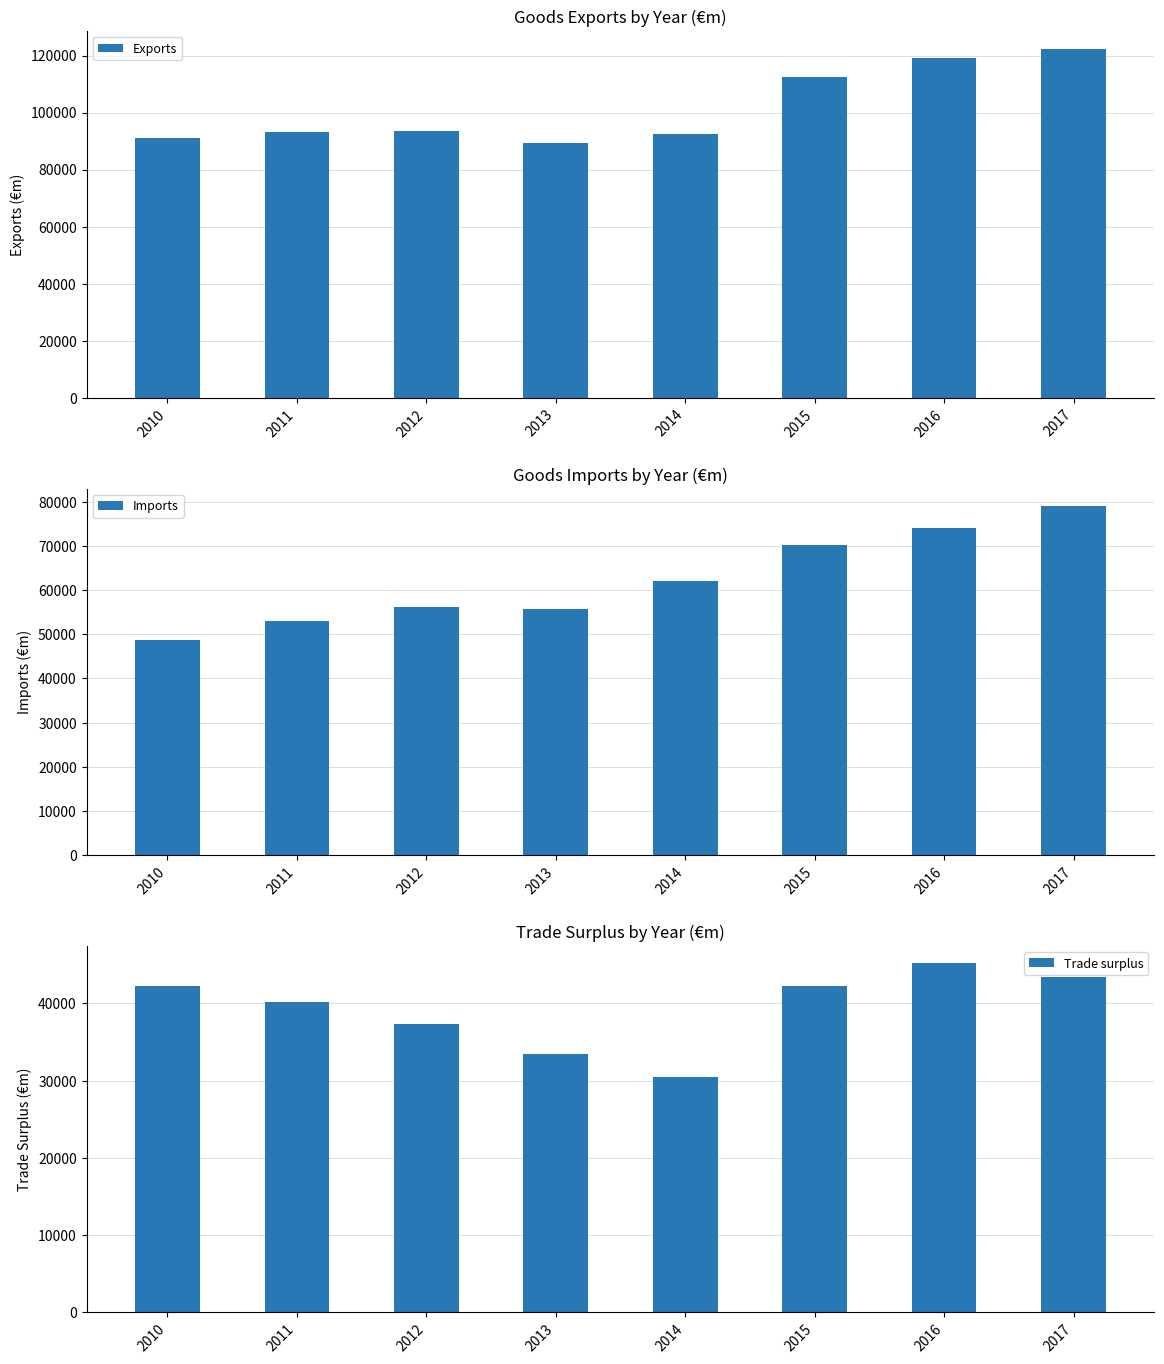

At how many categories does at least one series exceed 35363?

8